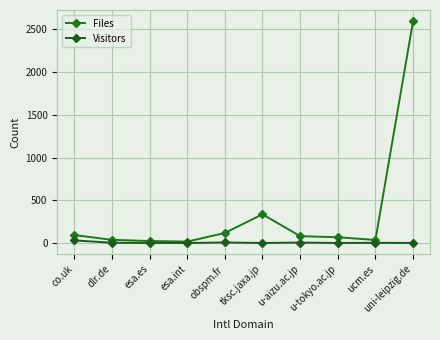

What are all the series names shown in the legend?

Files, Visitors